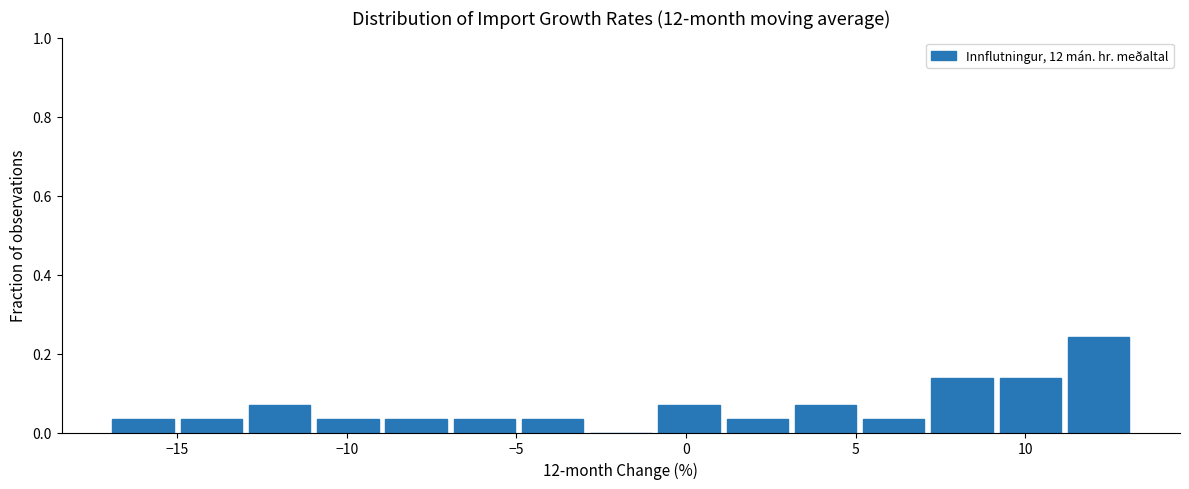

Reading left to right, transcribe this chart: for each bar, give the range it covers on the x-axis and its height. Neither the bar edges nor the heights are printed on the chart, so give them approximately, as read against the axes.

-17.0 to -15.0: 0.04
-15.0 to -13.0: 0.04
-13.0 to -11.0: 0.06
-11.0 to -9.0: 0.04
-9.0 to -7.0: 0.04
-7.0 to -5.0: 0.04
-5.0 to -3.0: 0.04
-3.0 to -1.0: 0
-1.0 to 1.0: 0.06
1.0 to 3.0: 0.04
3.0 to 5.0: 0.06
5.0 to 7.0: 0.04
7.0 to 9.0: 0.14
9.0 to 11.5: 0.14
11.5 to 13.5: 0.24